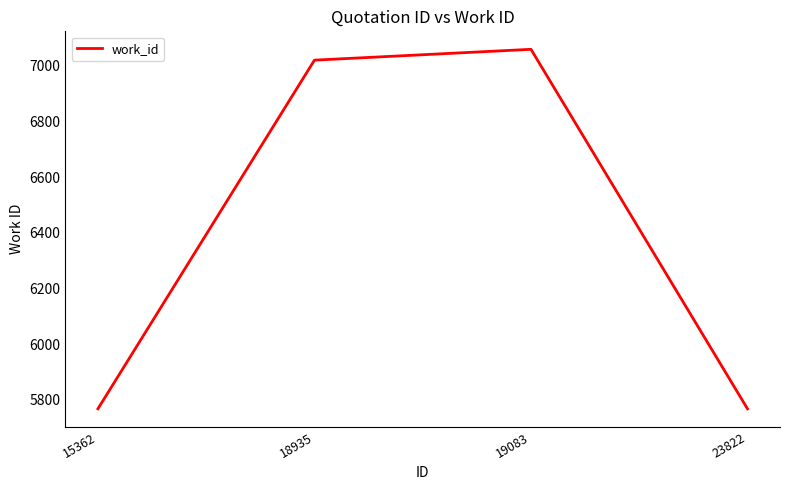

Which category has the highest value across all series?

19083